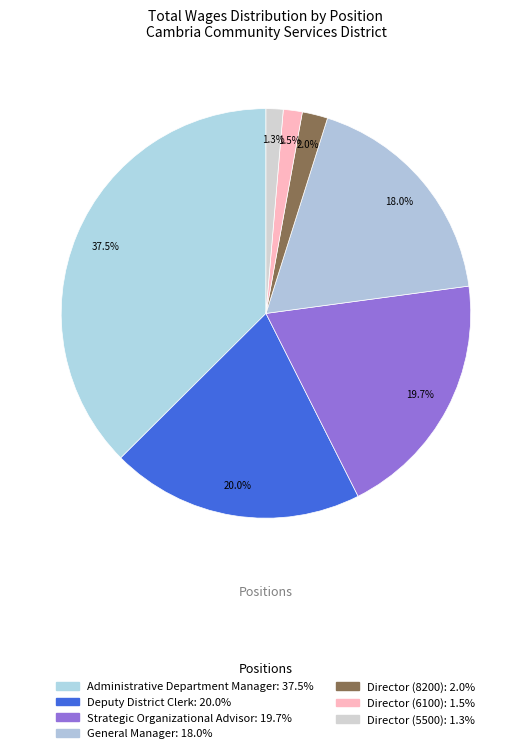

What portion of the pie excludes Director (8200)?

98.0%